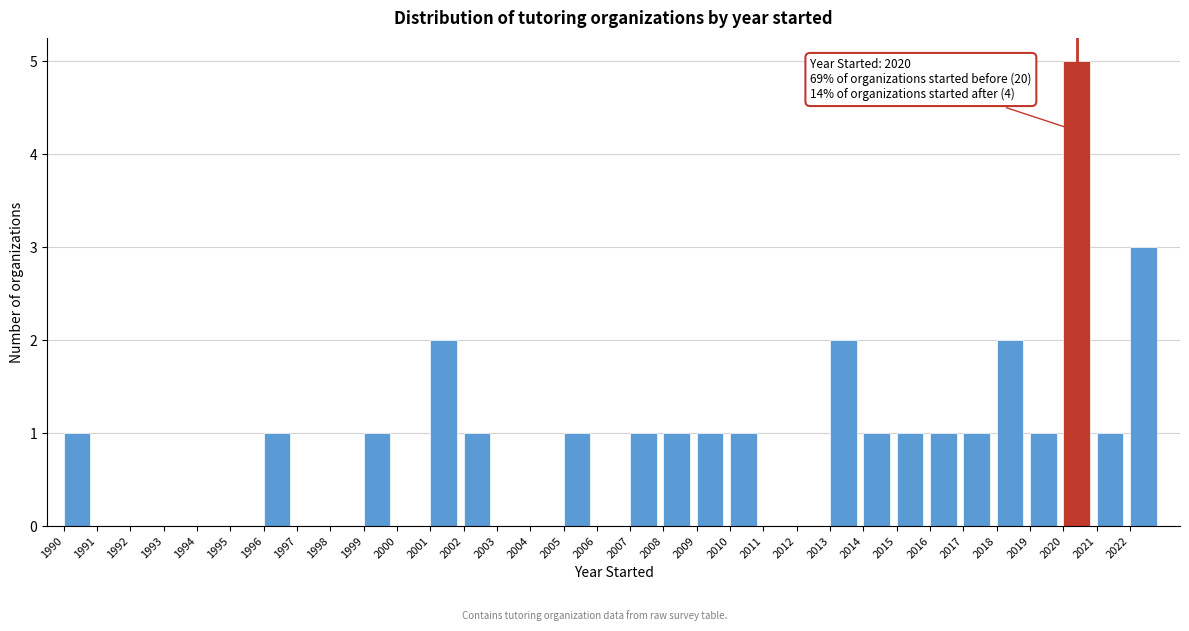

Which range on the x-axis has the tallest bar?

2020 to 2021